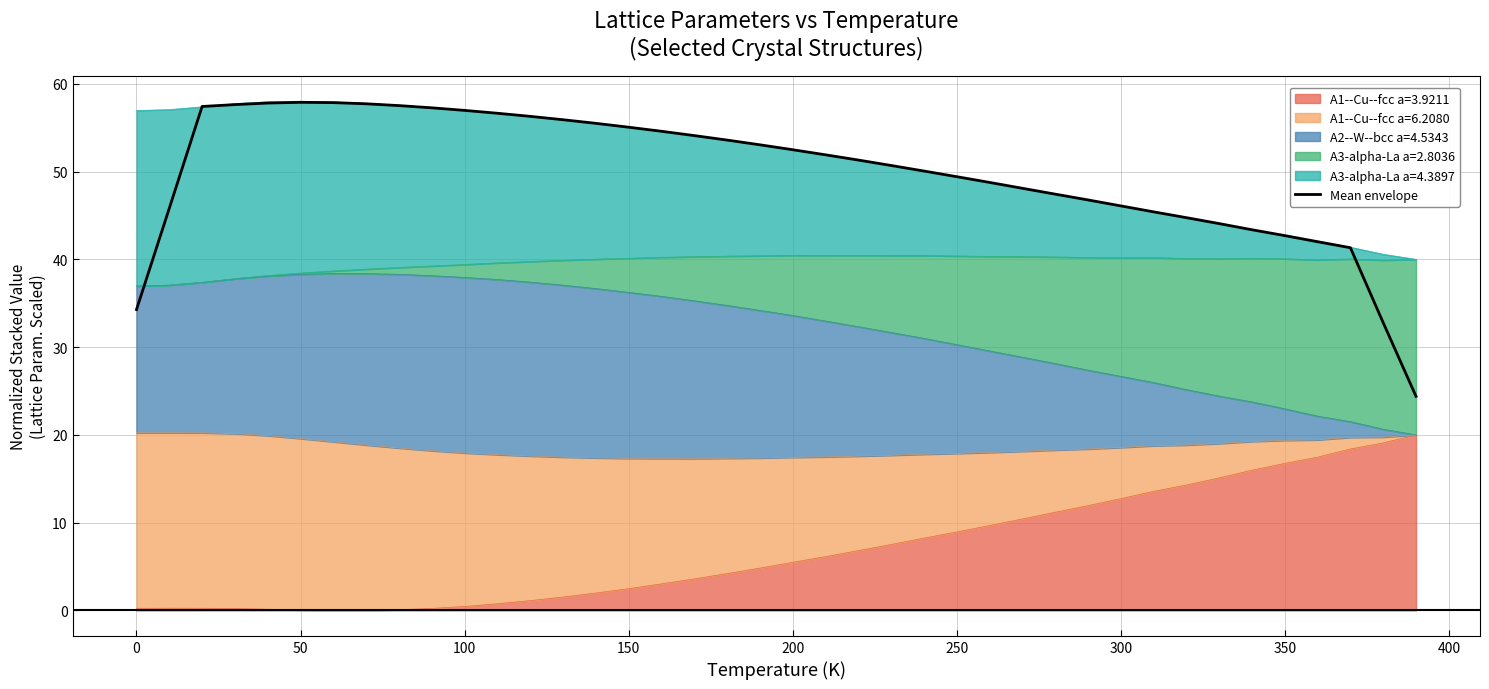

What is the difference between the maximum and minimum values?

33.5